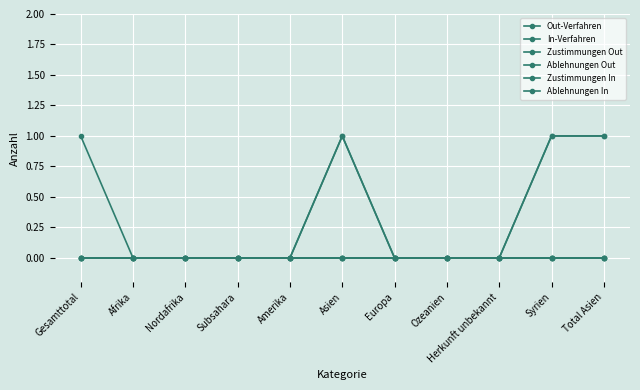

Is this an area chart (filled region under the line)?

No